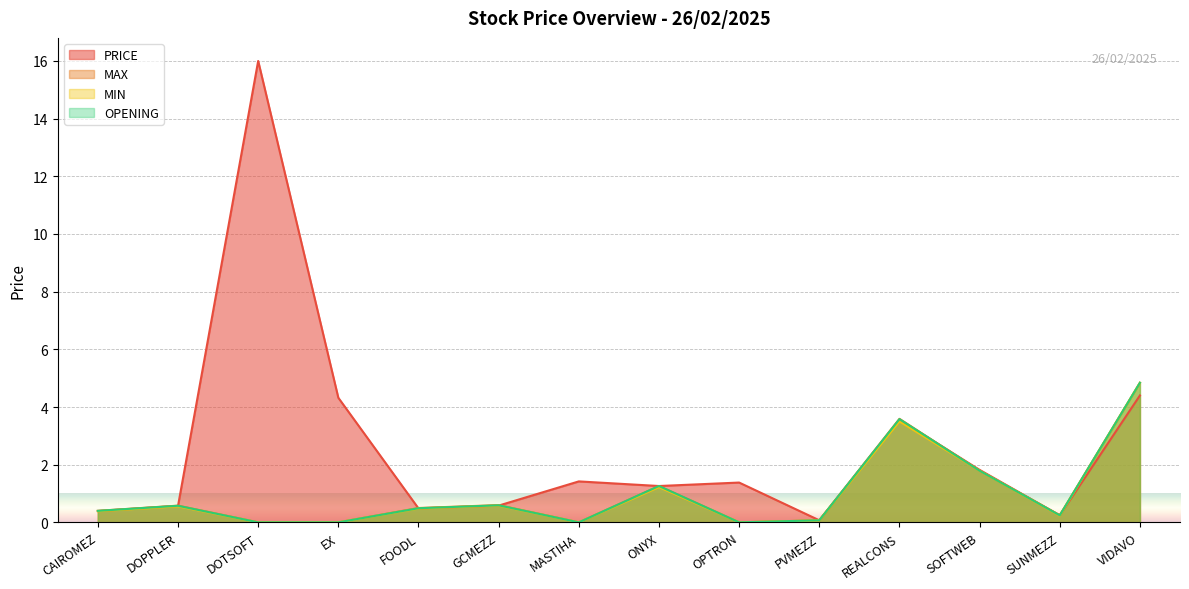

Reading left to right, transcribe all the data shown in this chart.

PRICE: 0.4	0.6	16.0	4.3	0.5	0.6	1.4	1.3	1.4	0.1	3.6	1.8	0.2	4.4
MAX: 0.4	0.6	0.0	0.0	0.5	0.6	0.0	1.3	0.0	0.1	3.6	1.8	0.2	4.8
MIN: 0.4	0.6	0.0	0.0	0.5	0.6	0.0	1.2	0.0	0.1	3.5	1.8	0.2	4.8
OPENING: 0.4	0.6	0.0	0.0	0.5	0.6	0.0	1.3	0.0	0.1	3.6	1.8	0.2	4.8